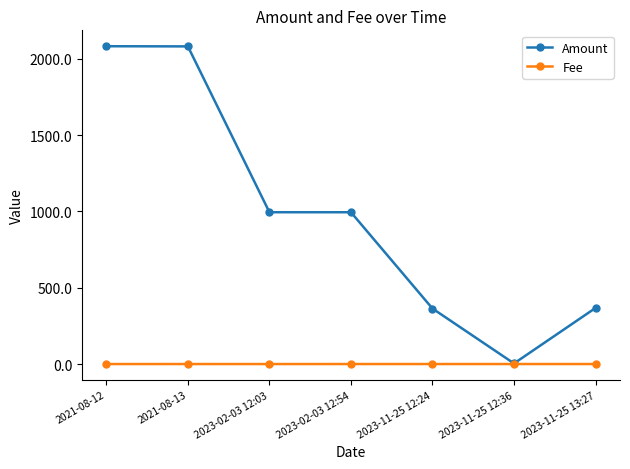

Which series has the largest total across all categories?

Amount